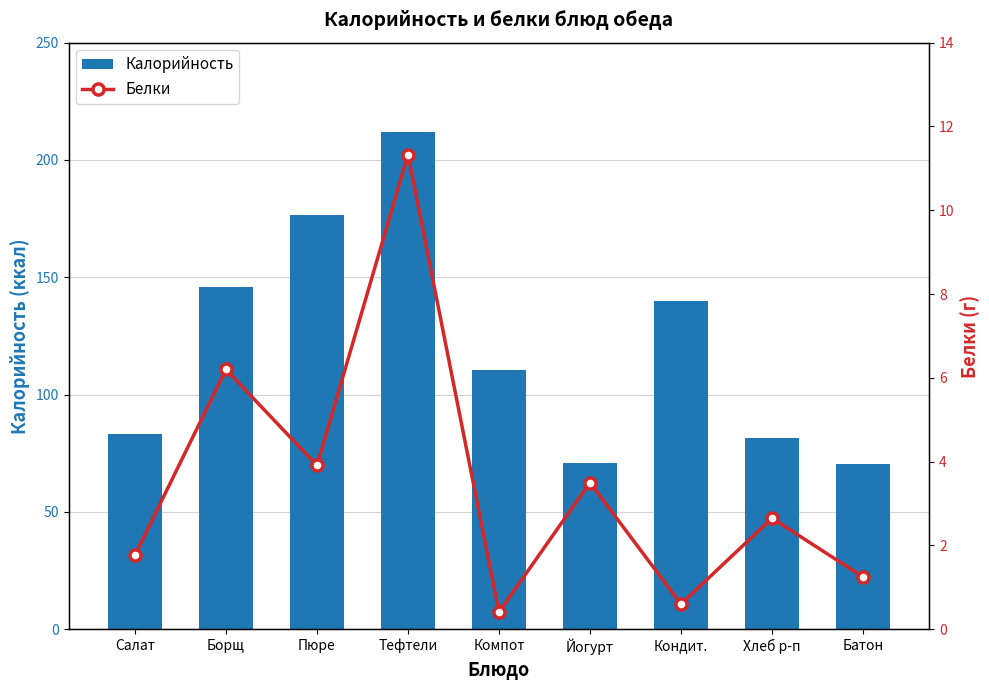

Reading left to right, list all the values displayed in this chart.

Калорийность: Салат=83.1	Борщ=145.9	Пюре=176.8	Тефтели=211.7	Компот=110.4	Йогурт=70.6	Кондит.=140.0	Хлеб р-п=81.6	Батон=70.3
Белки: Салат=1.8	Борщ=6.2	Пюре=3.9	Тефтели=11.3	Компот=0.4	Йогурт=3.5	Кондит.=0.6	Хлеб р-п=2.6	Батон=1.2